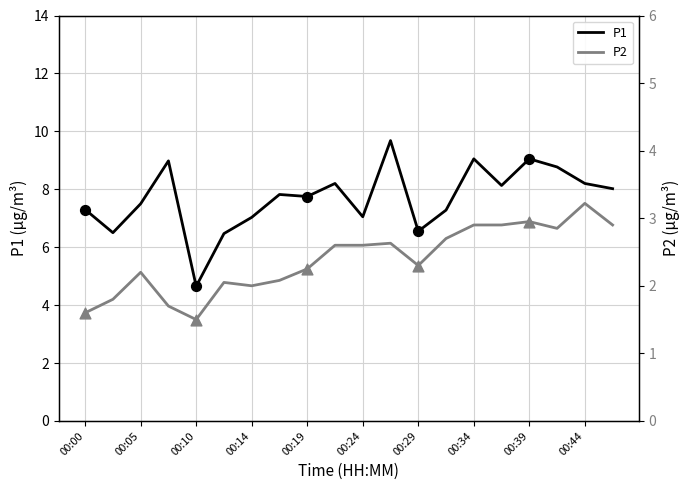

Which series has the largest total across all categories?

P1